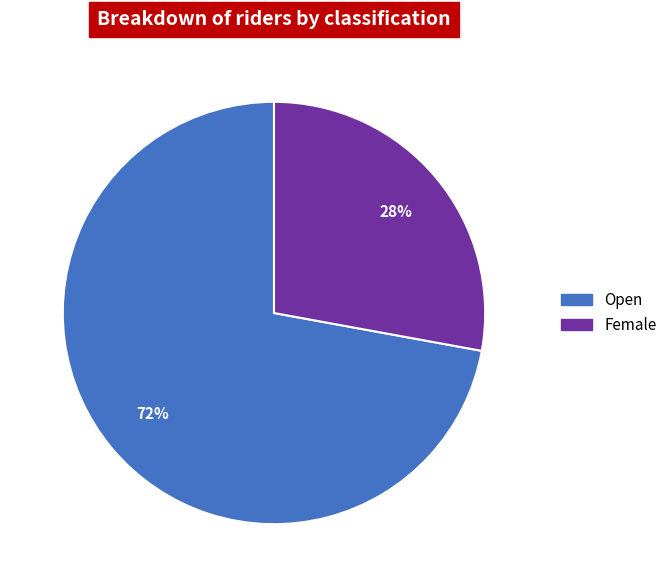

Which has a higher value, Open or Female?

Open